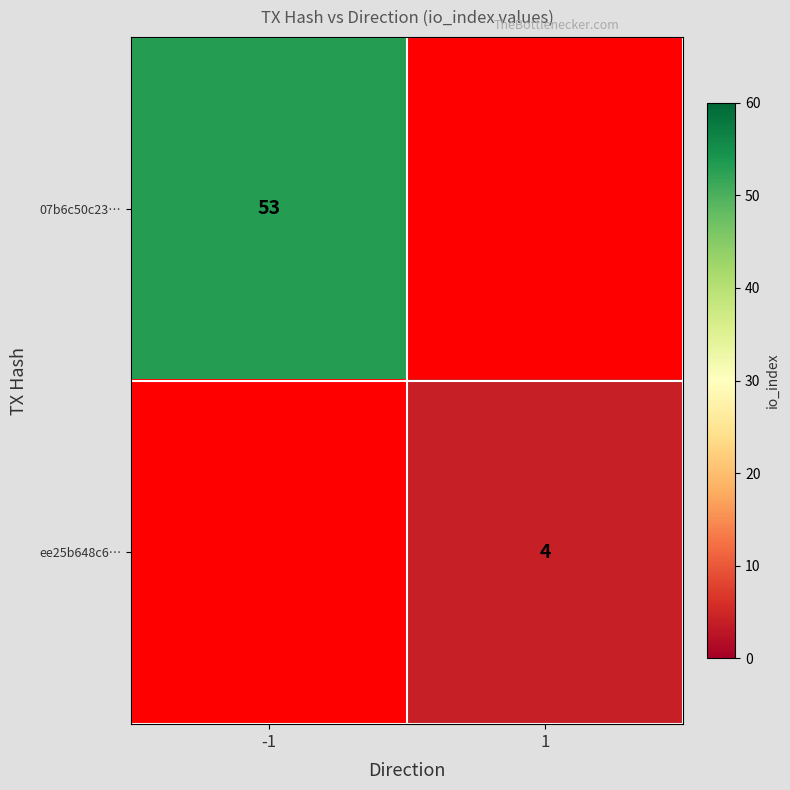

The value of ee25b648c6… at 1 is 2.8. True or false?

False